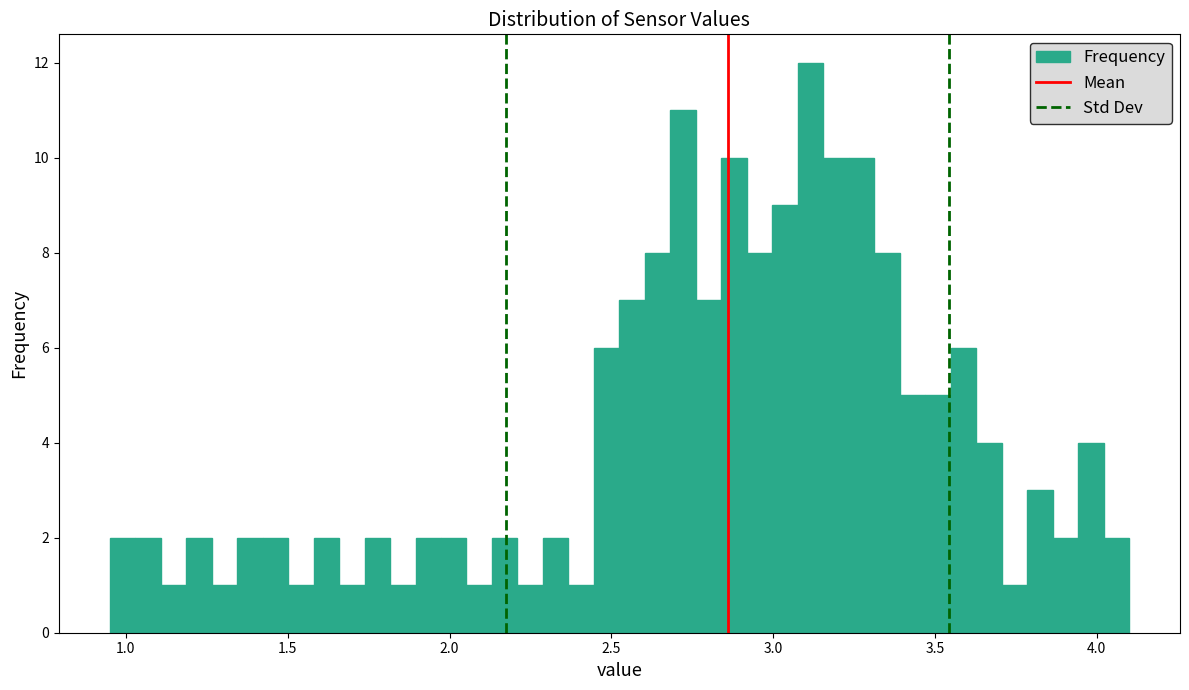

Read against the x-axis, roughly where is the centre of the tallest bar?

3.10